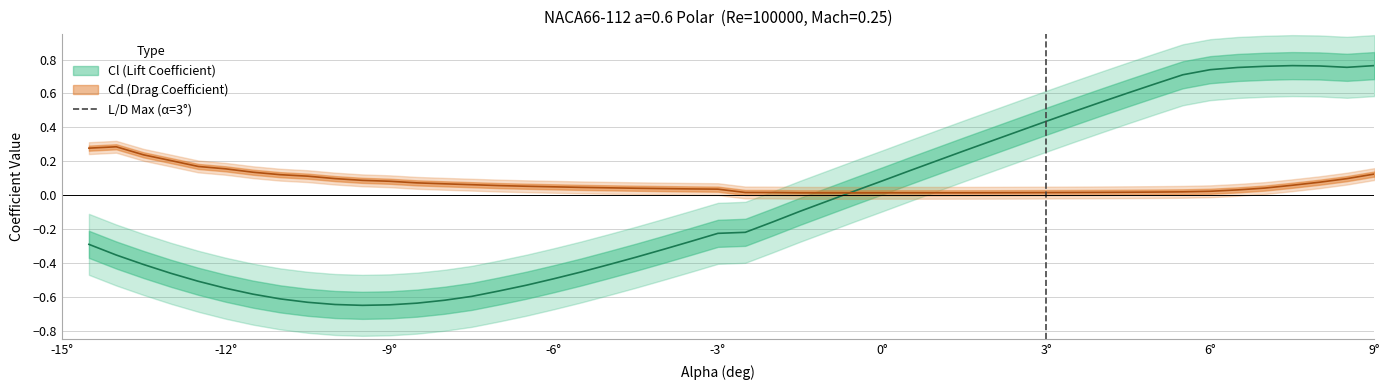

Is it true that the value at 3° is 1?

False